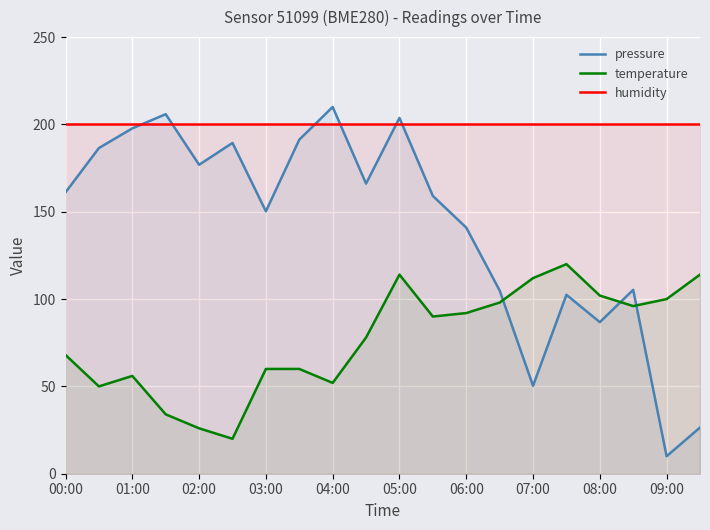

Which category has the lowest value across all series?

09:00